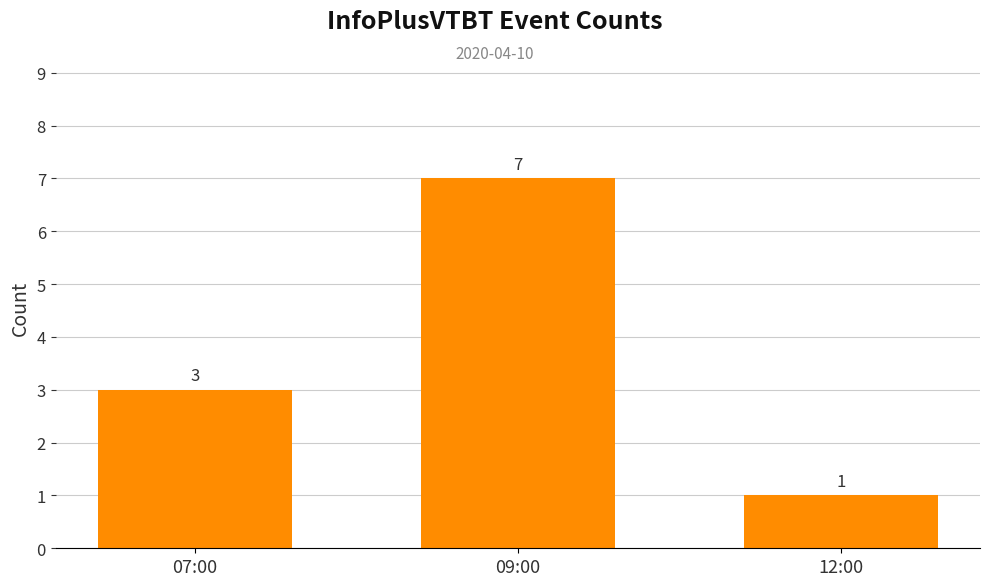

How many values are between 1 and 7?

3